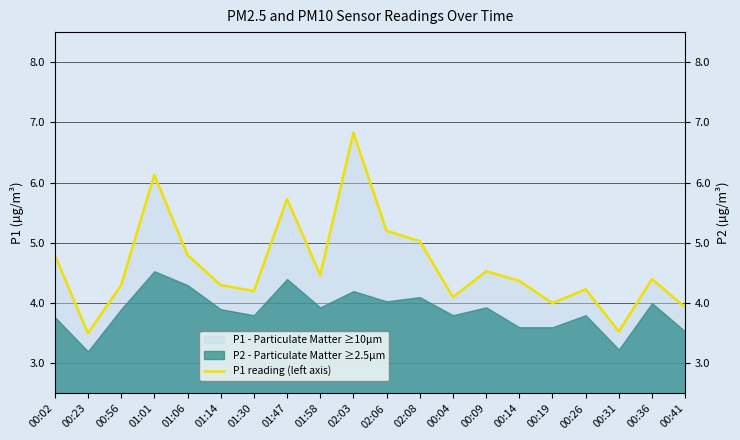

List the labels in order of value, largest first.

02:03, 01:01, 01:47, 02:06, 02:08, 00:02, 01:06, 00:09, 01:58, 00:36, 00:14, 00:56, 01:14, 00:26, 01:30, 00:04, 00:19, 00:41, 00:31, 00:23